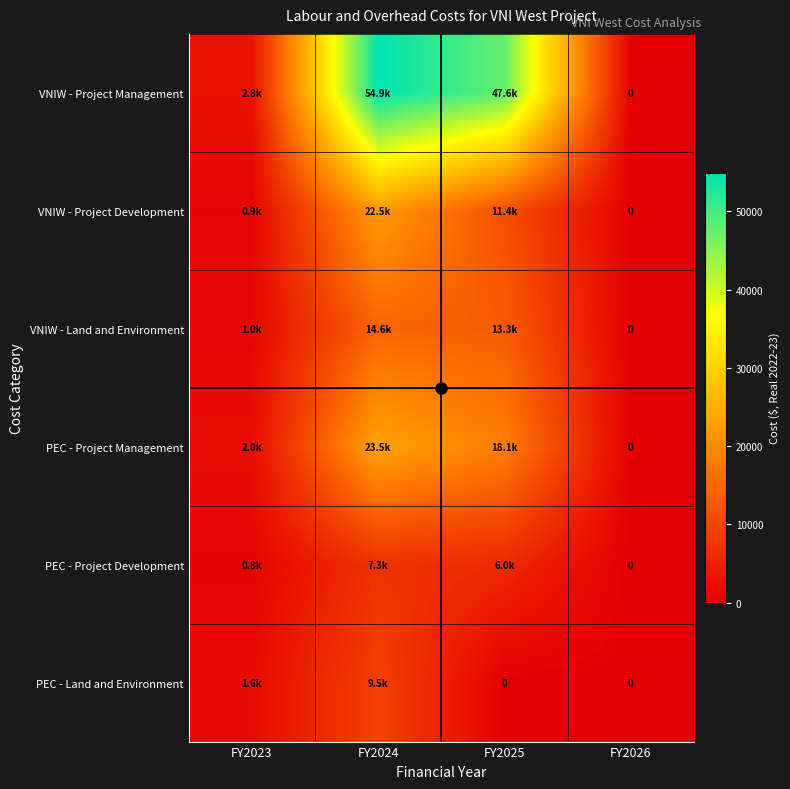

What is the sum of all VNIW - Project Development values?

34708.3